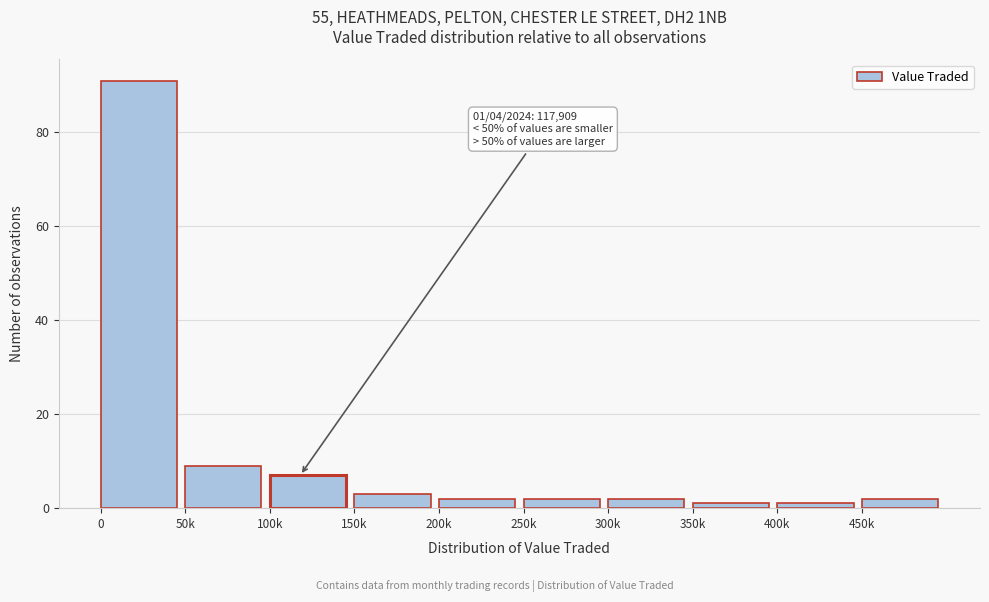

Reading left to right, what are all the values shown in this chart?

91	9	7	3	2	2	2	1	1	2